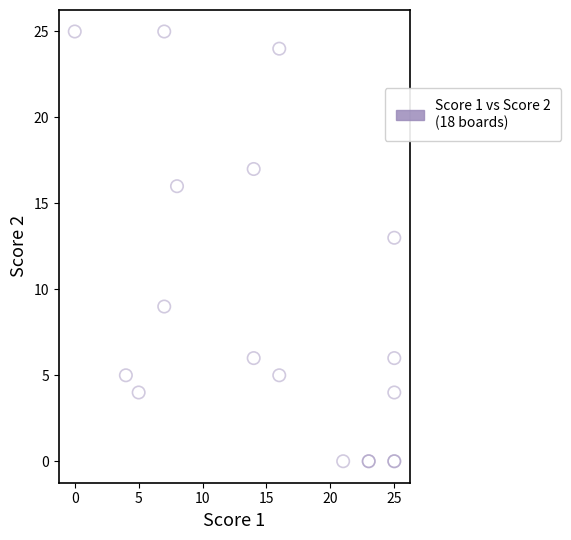

What Y value in the scatter plot is closest to 12?

13